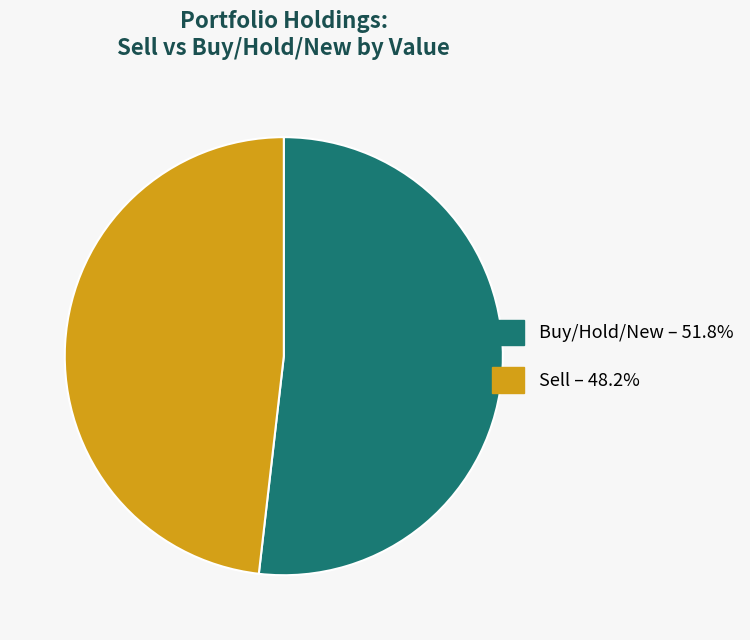

Does any single category account for the majority?

Yes